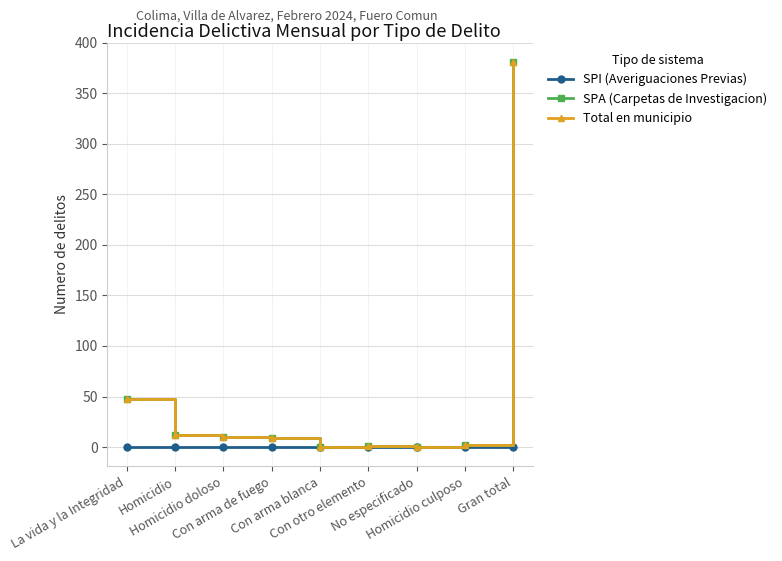

The value of Total en municipio at Con arma blanca is 0. True or false?

True